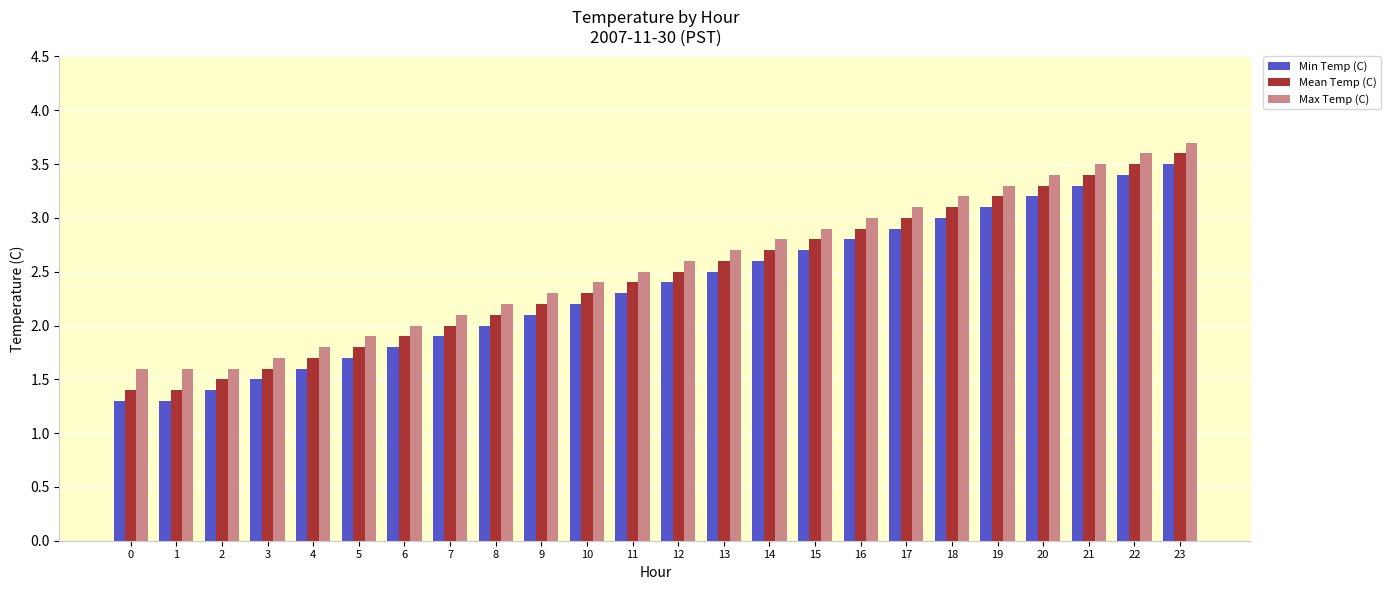

What is the difference between the maximum and minimum values in the Min Temp (C) series?

2.2